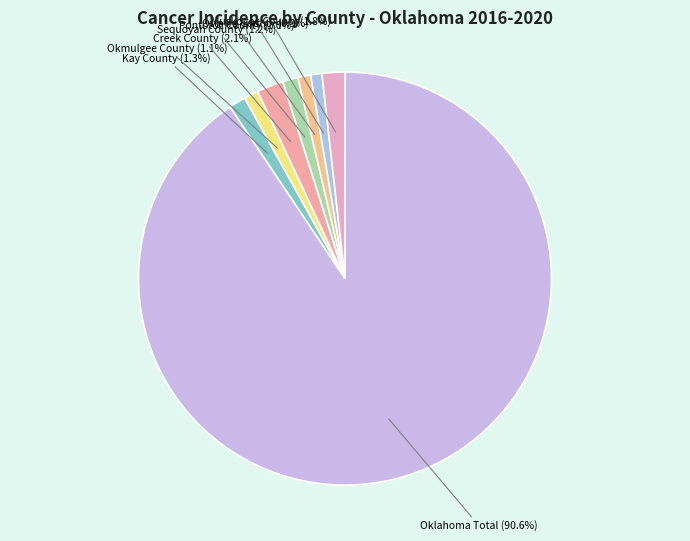

To the nearest percent, what is the average slice percentage?

12%